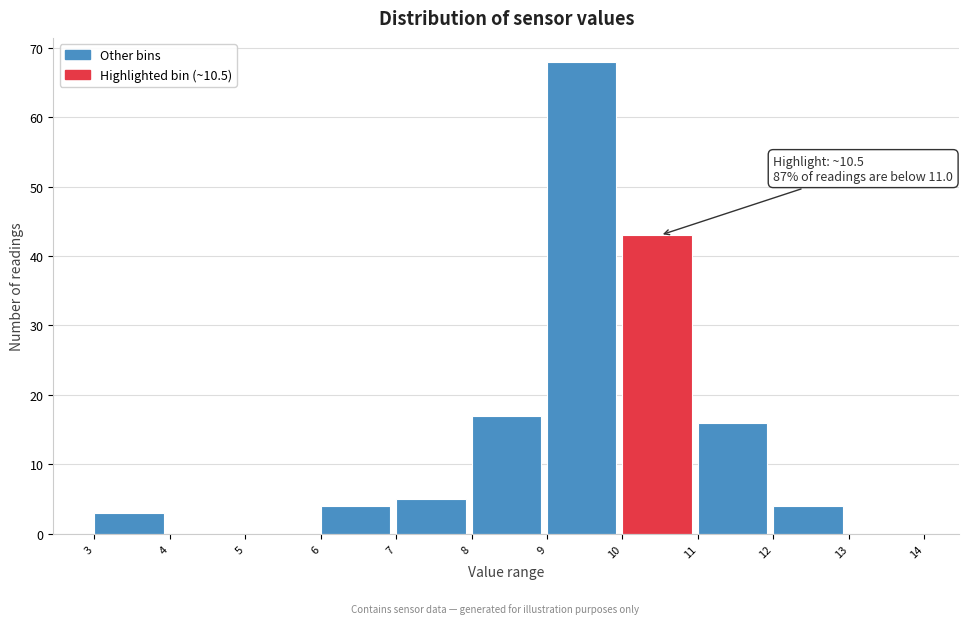

Over which range of the x-axis is the bar tallest?

9 to 10